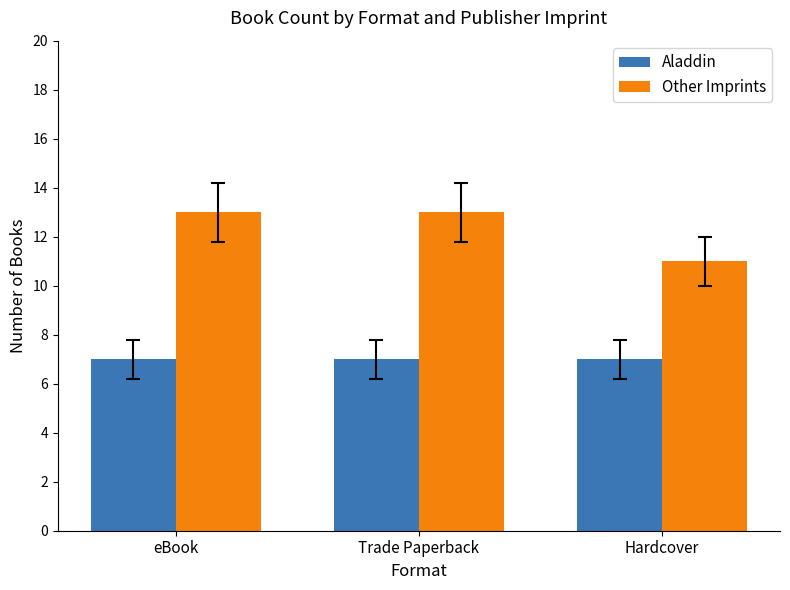

What is the spread (max minus min) of values at eBook?

6